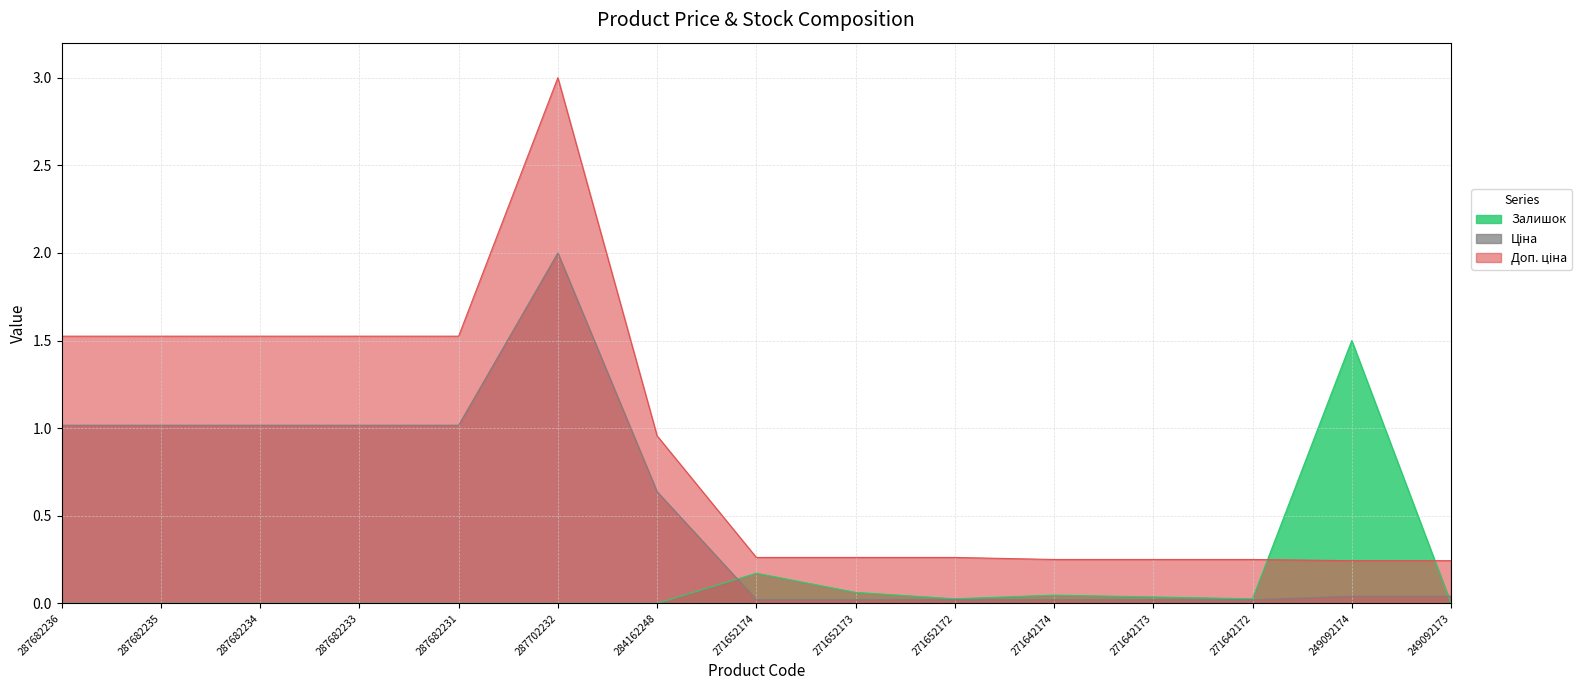

Which has a higher value, 287682234 or 287682236?

287682234